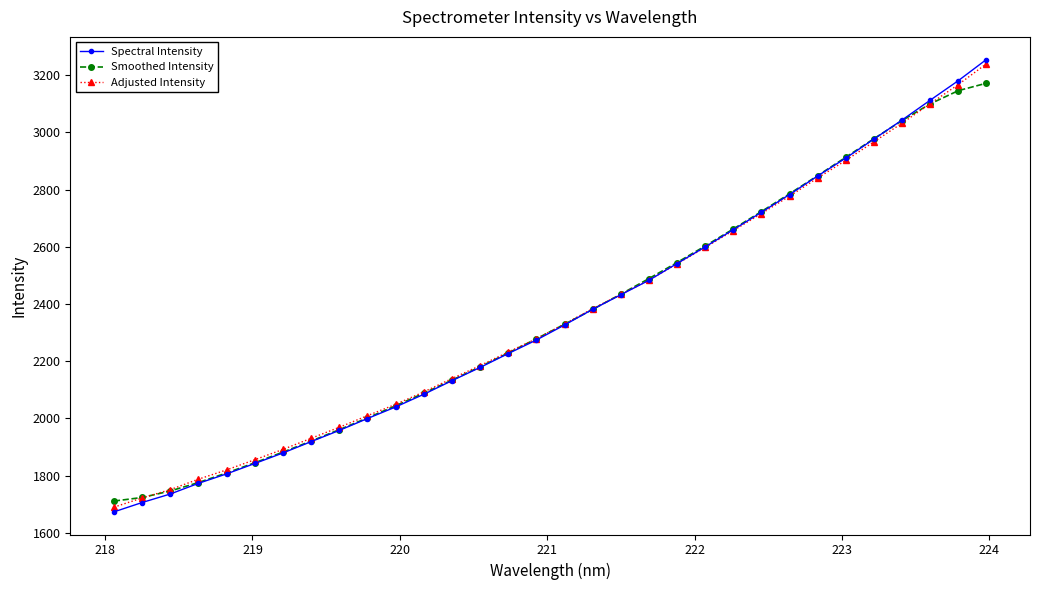

What is the value of the Adjusted Intensity point at the 5th from the left?

1820.3